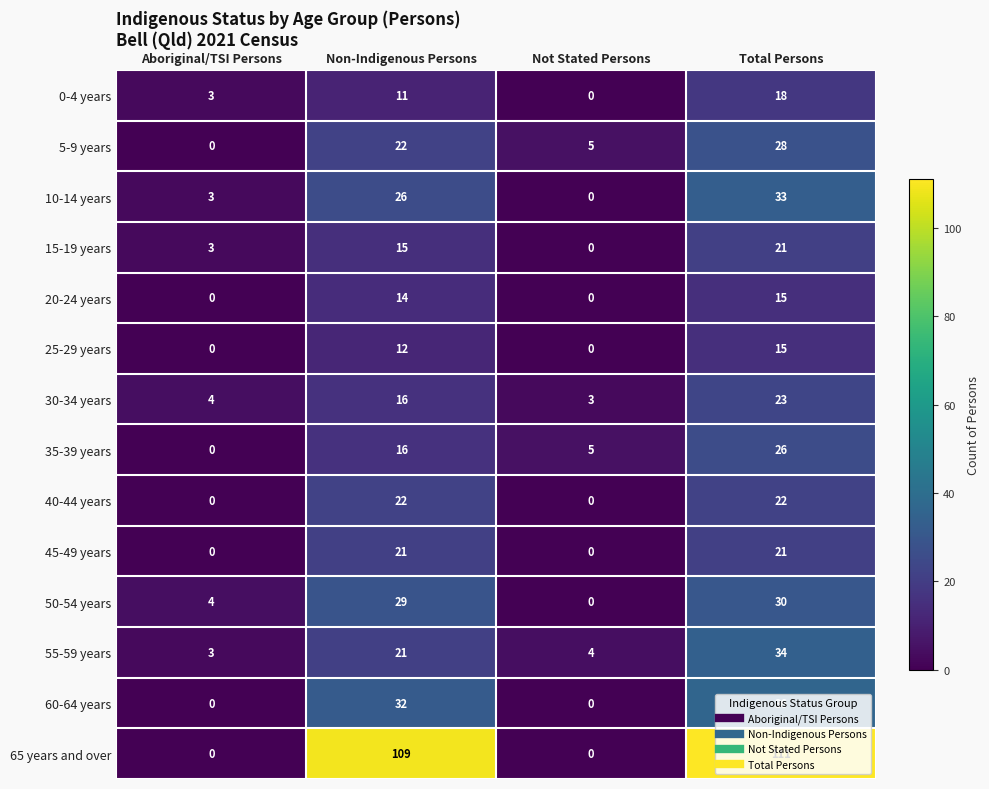

Which series has the widest spread of values?

65 years and over